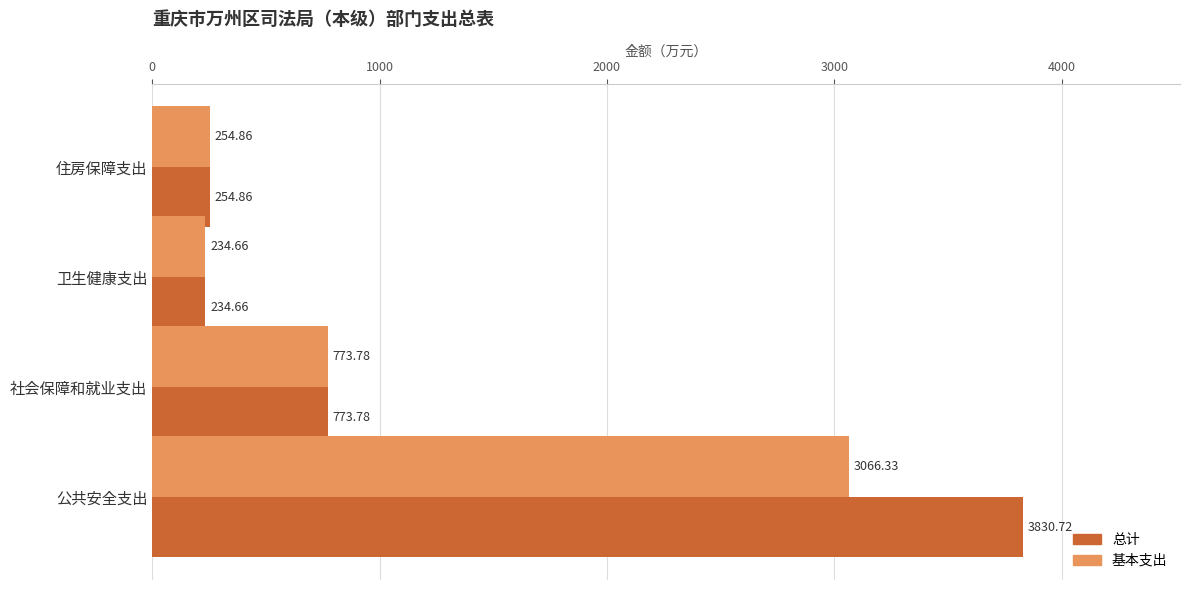

How many values in the 基本支出 series are below 773?

2